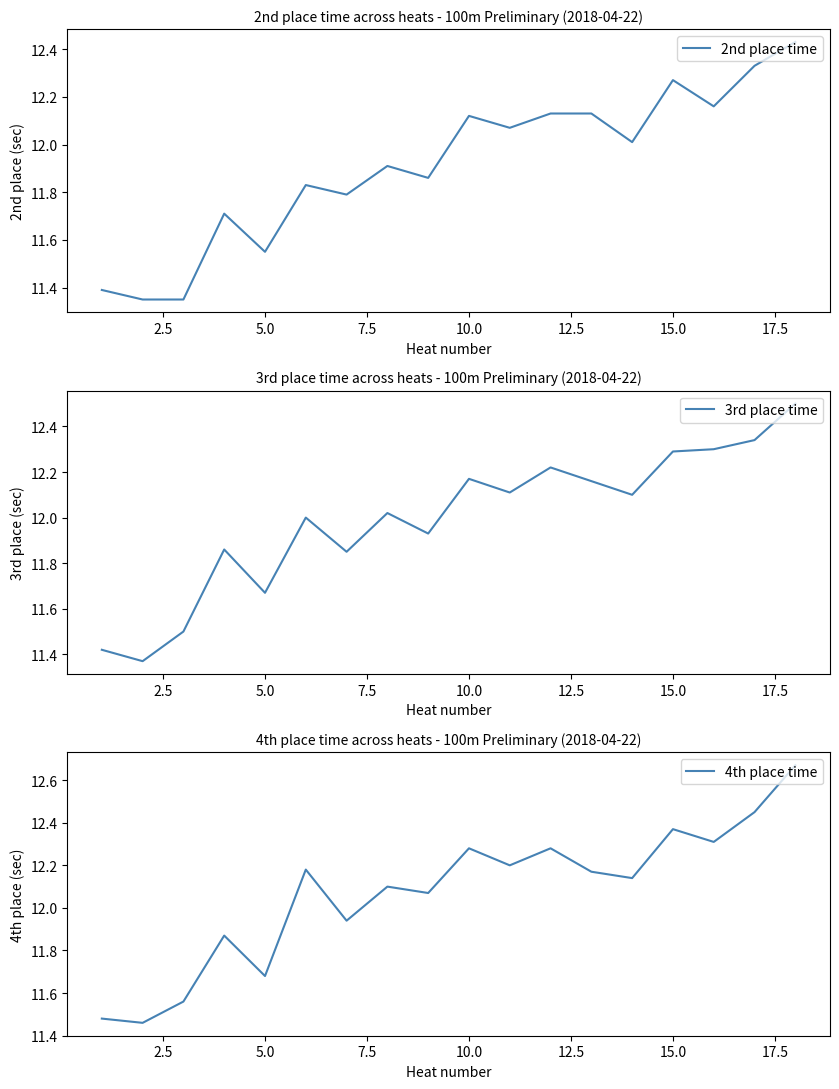

Reading left to right, list all the values displayed in this chart.

2nd place time: 11.4	11.3	11.3	11.7	11.6	11.8	11.8	11.9	11.9	12.1	12.1	12.1	12.1	12.0	12.3	12.2	12.3	12.4
3rd place time: 11.4	11.4	11.5	11.9	11.7	12.0	11.8	12.0	11.9	12.2	12.1	12.2	12.2	12.1	12.3	12.3	12.3	12.5
4th place time: 11.5	11.5	11.6	11.9	11.7	12.2	11.9	12.1	12.1	12.3	12.2	12.3	12.2	12.1	12.4	12.3	12.4	12.7